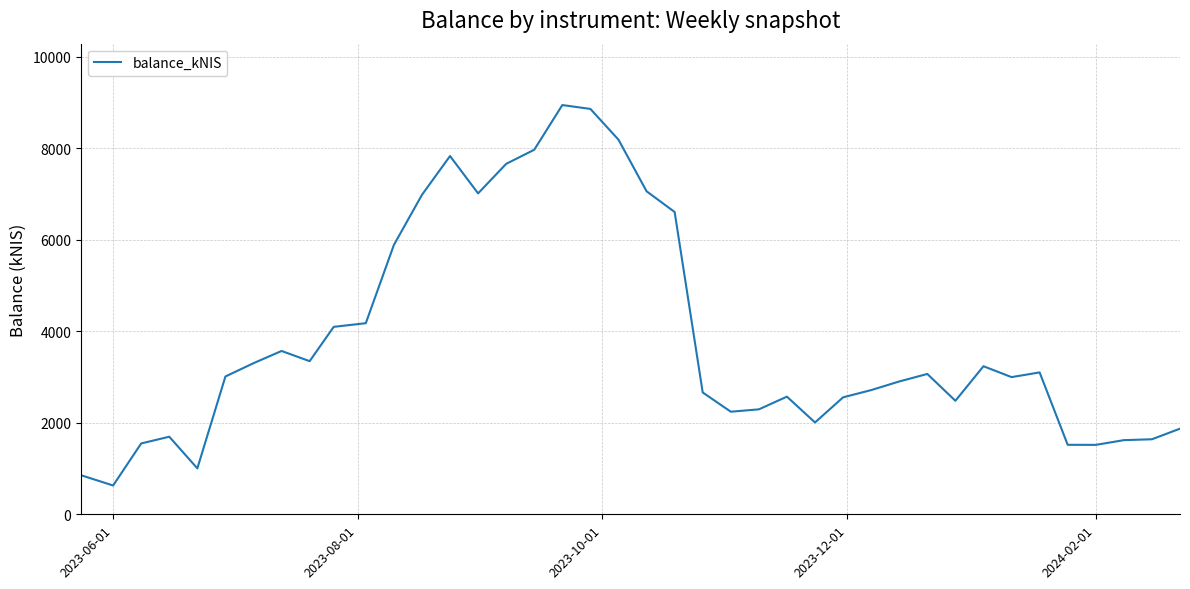

What is the difference between the maximum and minimum values?

8317.6